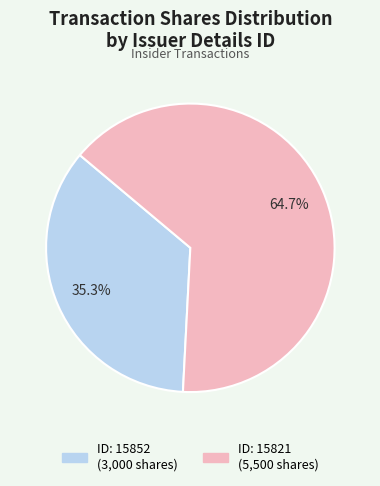

Count the number of slices in the pie.

2